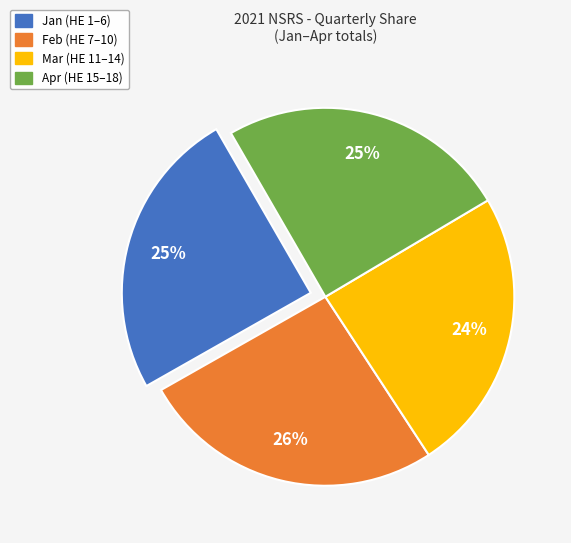

Approximately how many times larger is the value at Feb compared to Apr?

1.0